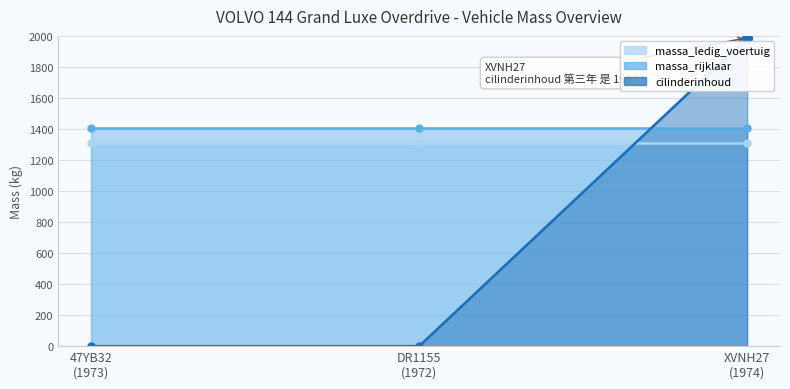

Is it true that cilinderinhoud equals 1376 at XVNH27
(1974)?

False